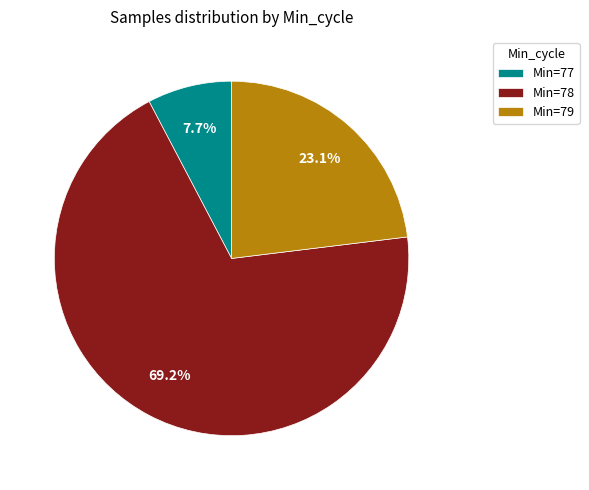

Does any single category account for the majority?

Yes